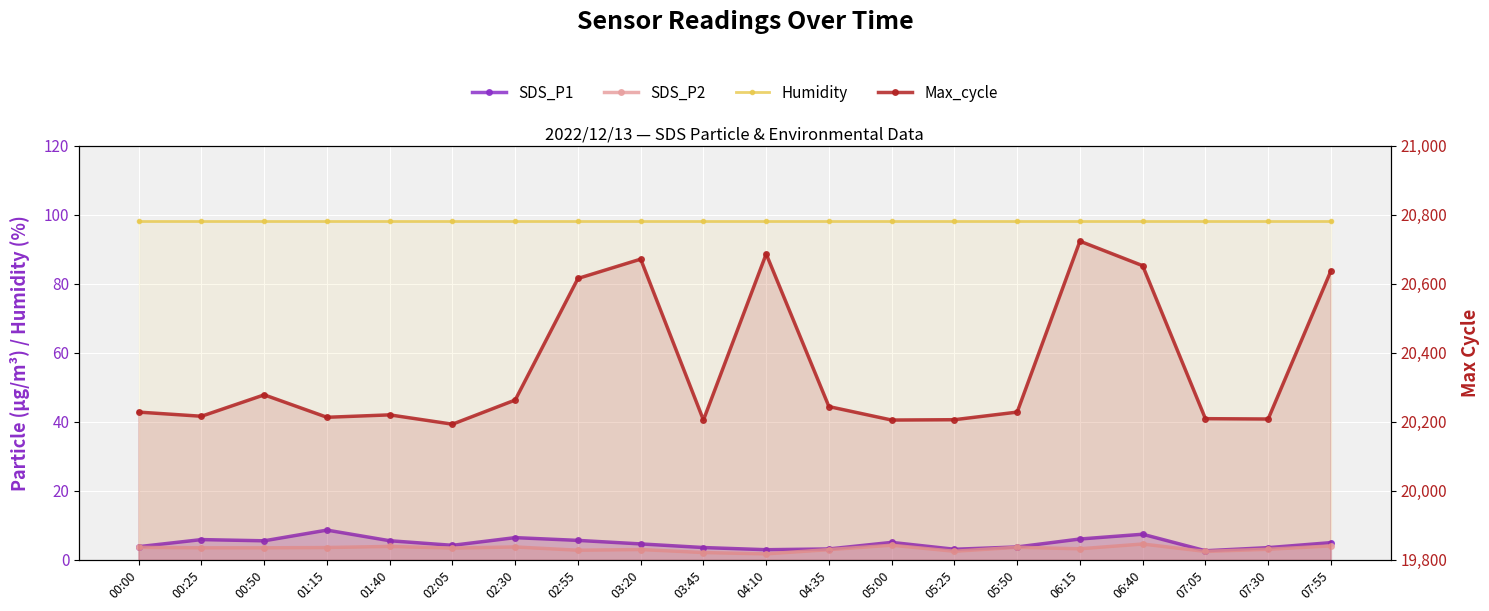

The SDS_P2 series shows 4.7 at 03:20. True or false?

False